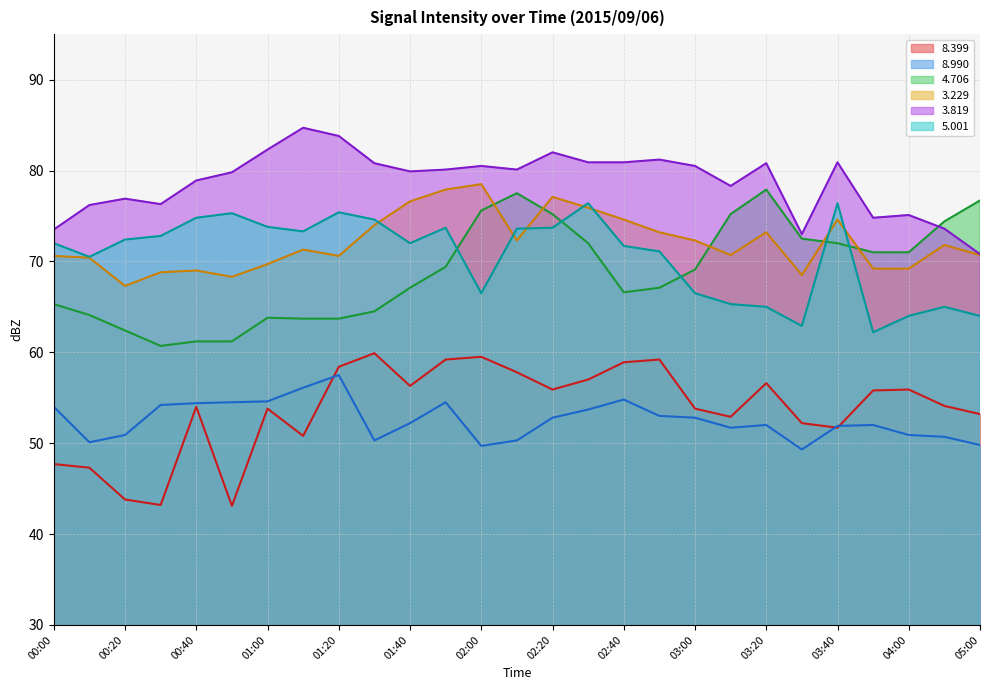

Read the   3.819 value at 01:10.

84.7